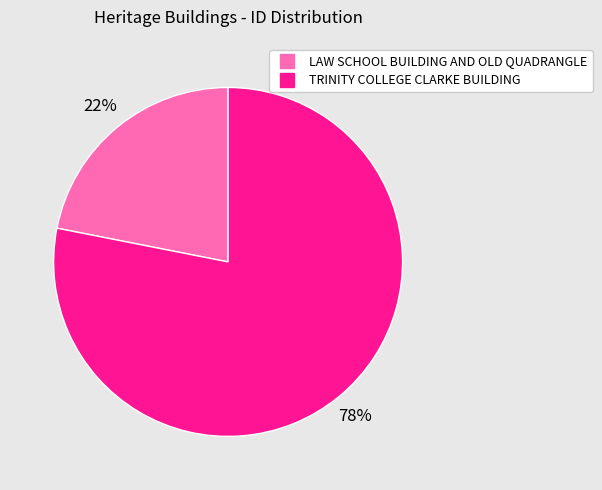

How many slices are in this pie chart?

2